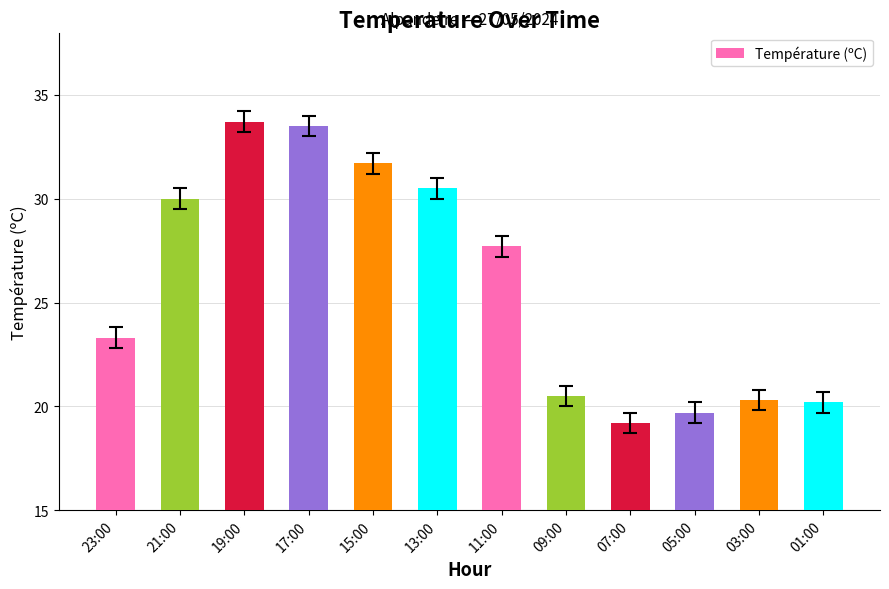

Reading left to right, what are all the values shown in this chart?

23.3	30.0	33.7	33.5	31.7	30.5	27.7	20.5	19.2	19.7	20.3	20.2